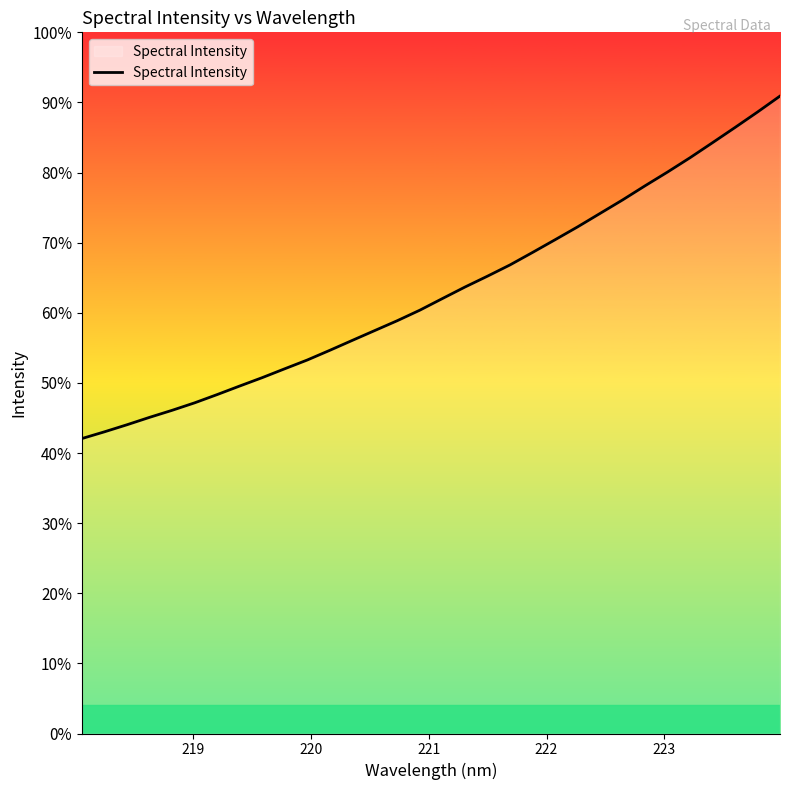

What is the label of the 2nd point from the left?

219